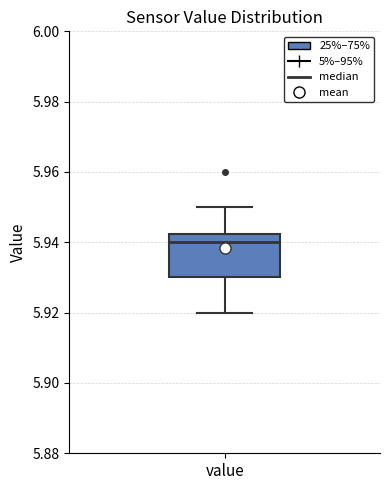

Where does the upper whisker of the box for value end on the y-axis? The values are not printed on the chart, so give them approximately, as read against the axis.

5.950